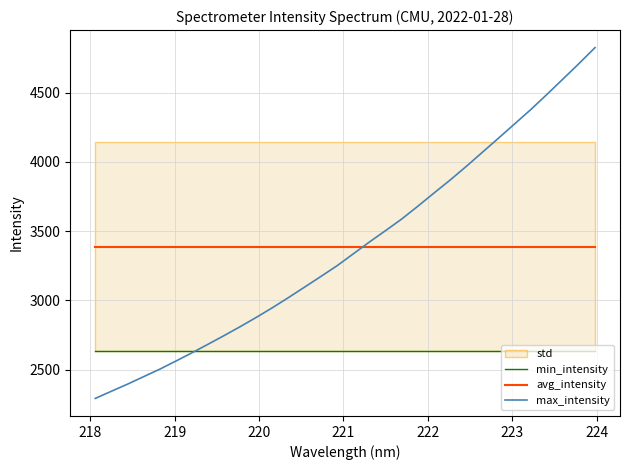

Rank the series by their maximum value, from lowest to highest.

min_intensity, avg_intensity, max_intensity